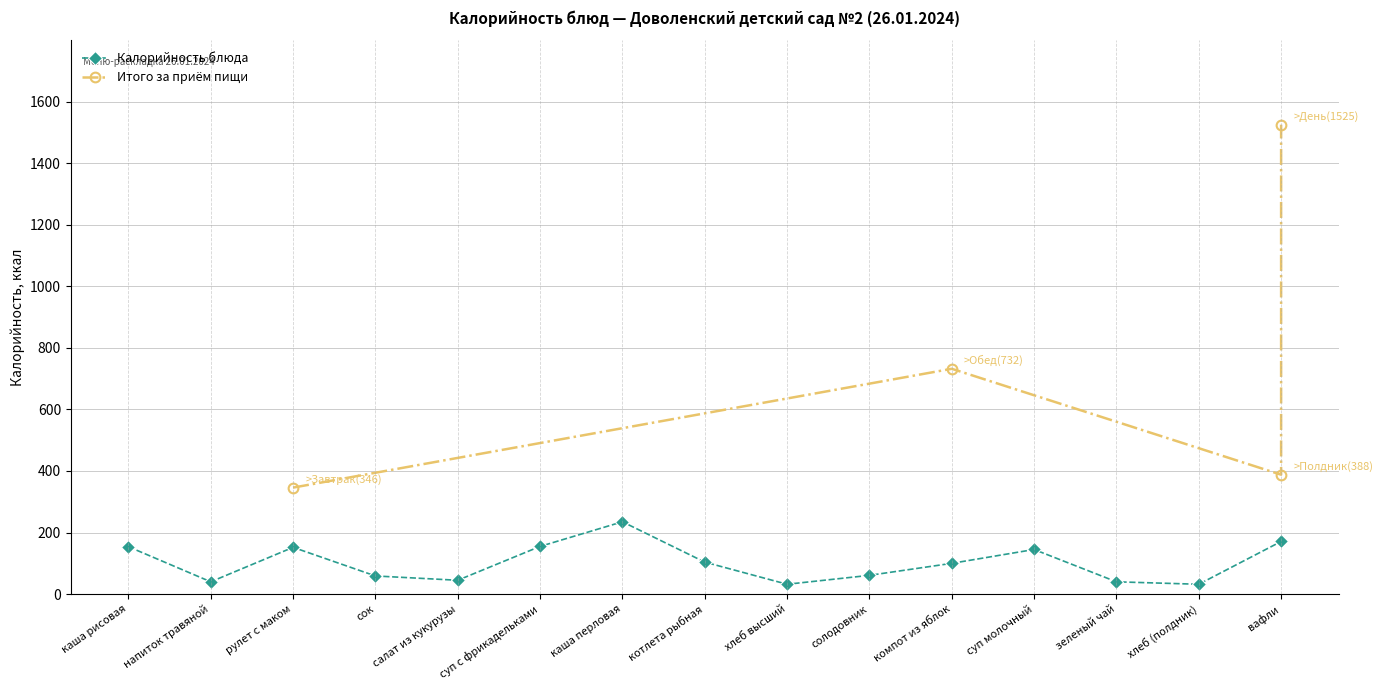

Where is the first local maximum?

рулет с маком